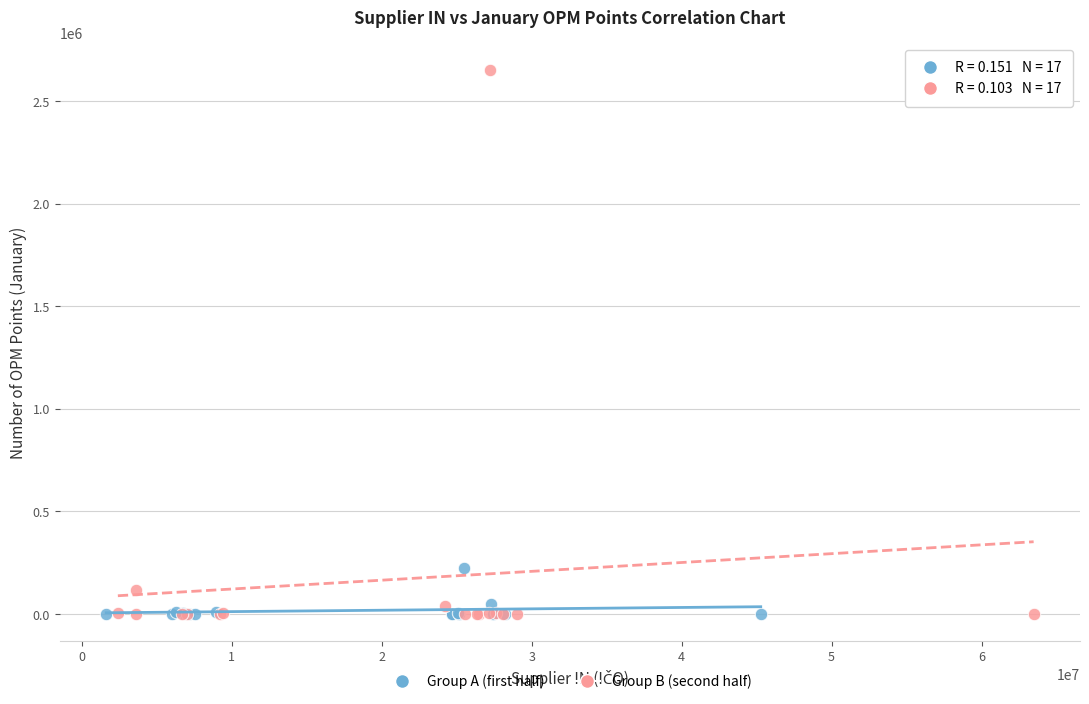

Which series has the widest spread of Y values?

Group B (second half)